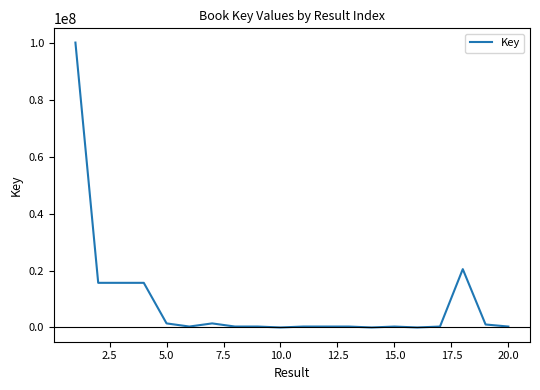

What is the difference between the maximum and minimum values?

100268702